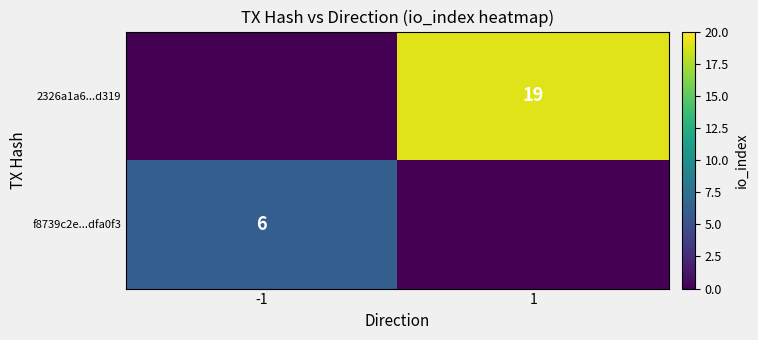

The value of 2326a1a6...d319 at 1 is 25. True or false?

False